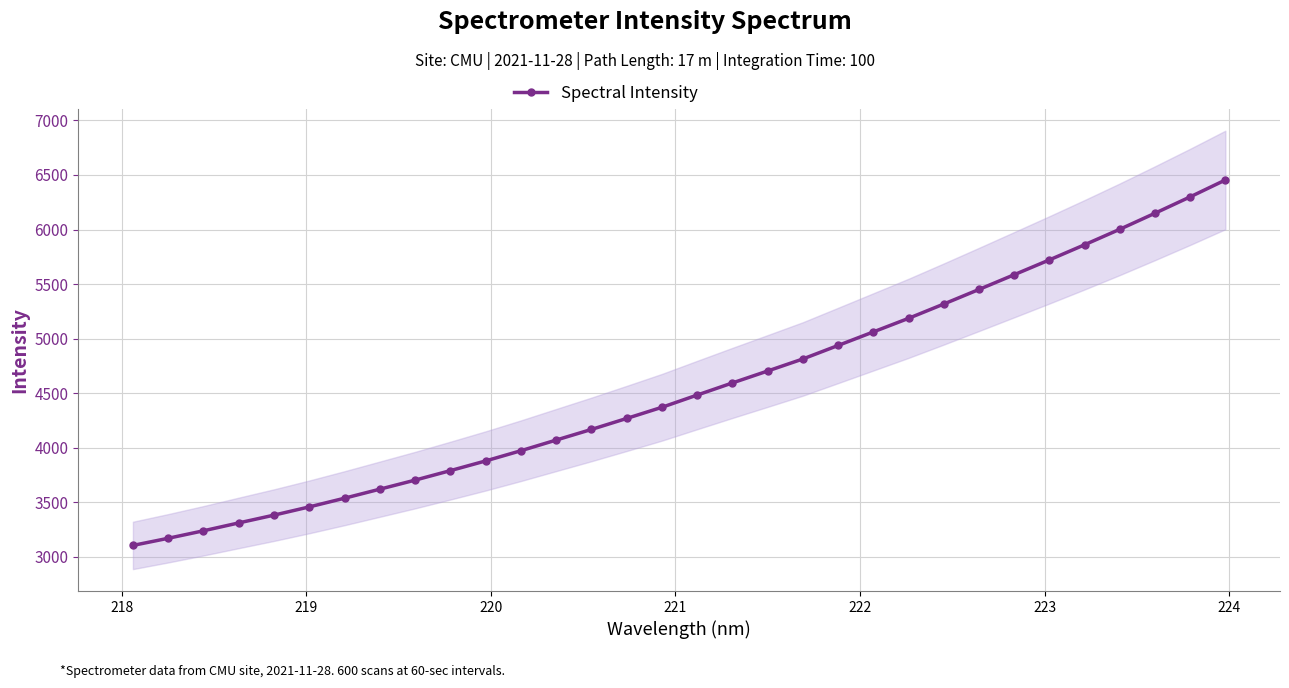

What is the average value?

4551.2